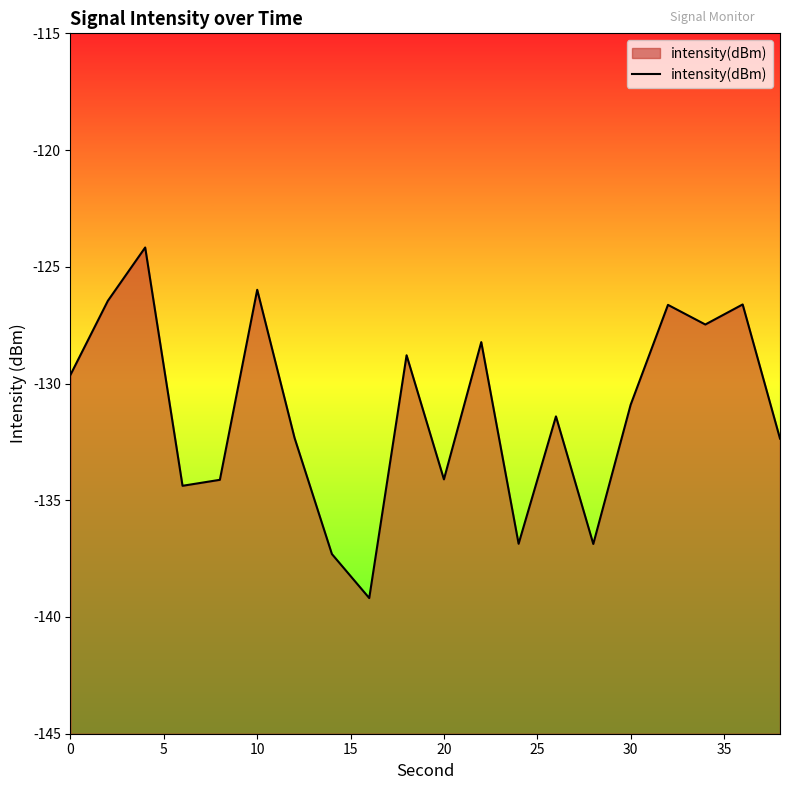

Reading left to right, what are all the values shown in this chart?

-129.6	-126.5	-124.2	-134.4	-134.1	-126.0	-132.3	-137.3	-139.2	-128.8	-134.1	-128.2	-136.9	-131.4	-136.9	-130.9	-126.6	-127.5	-126.6	-132.4